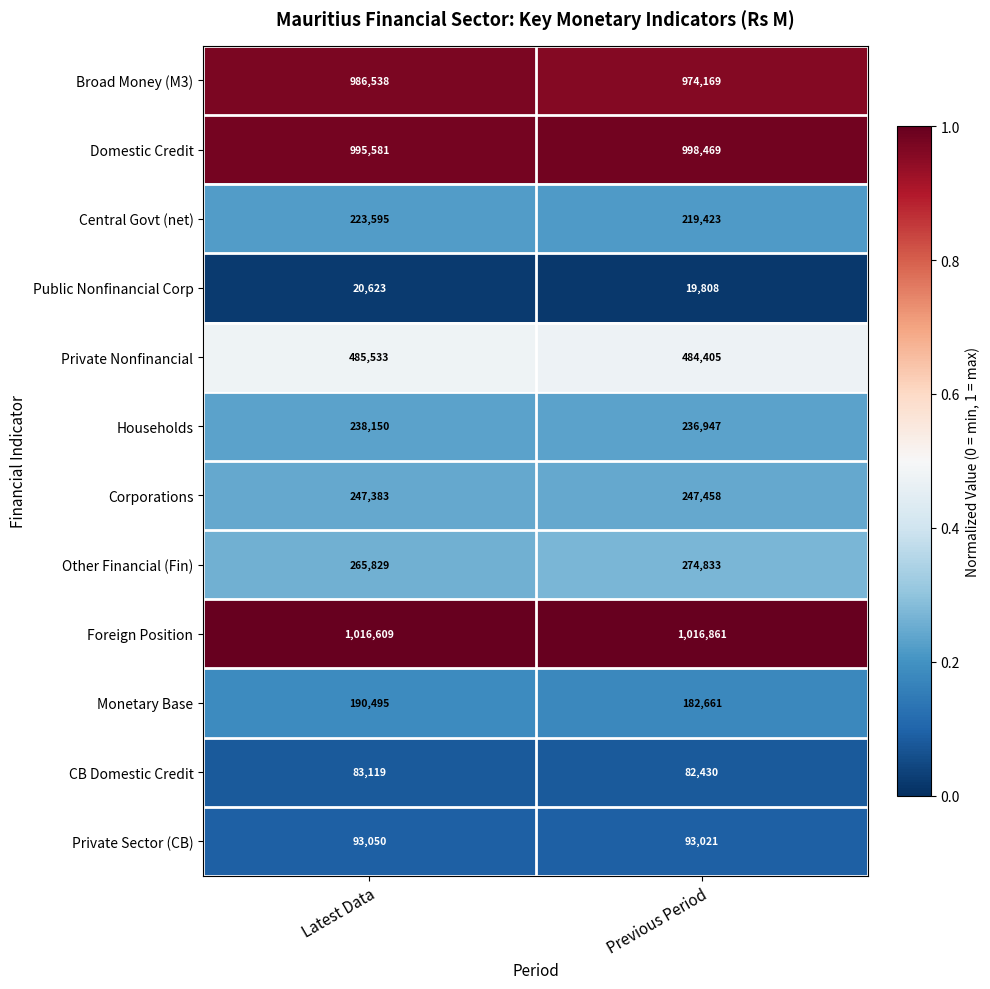

What is the greatest value displayed?

1016861